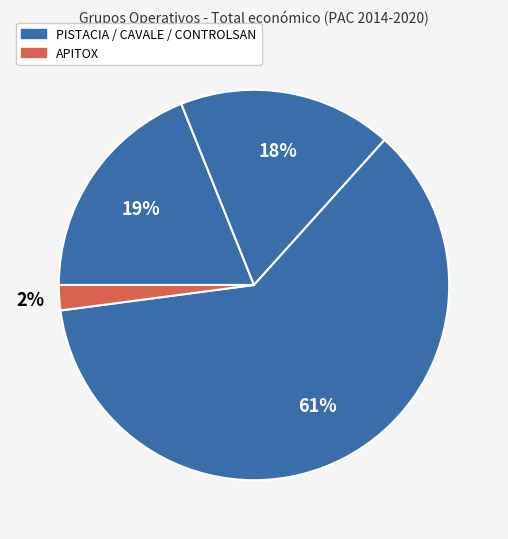

Count the number of slices in the pie.

4